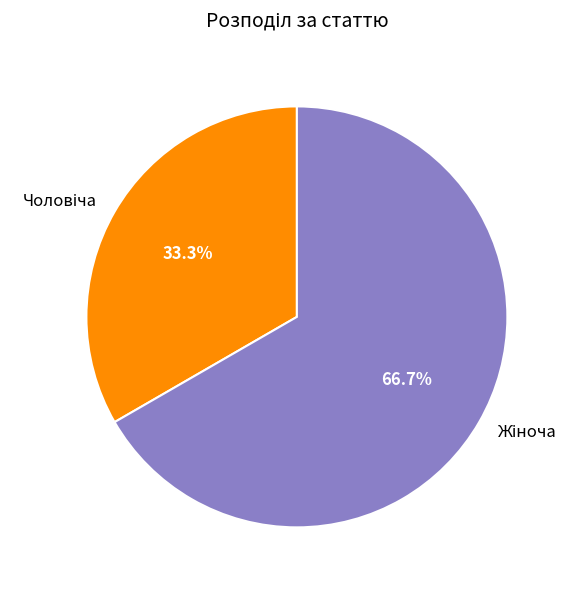

Does any single category account for the majority?

Yes